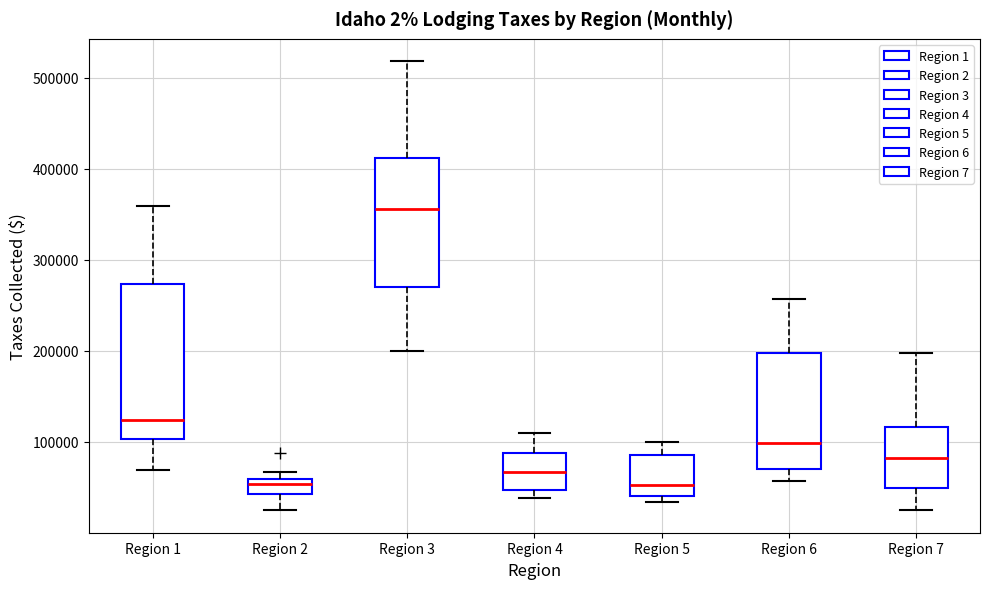

Reading left to right, read every box against the y-axis: the position of its median line, the range the box covers, and the ends of its whiskers. The values are not printed on the chart, so give them approximately, as read against the axis.

Region 1: median 120000, box 100000 to 270000, whiskers 70000 to 360000
Region 2: median 50000, box 40000 to 60000, whiskers 30000 to 70000
Region 3: median 360000, box 270000 to 410000, whiskers 200000 to 520000
Region 4: median 70000, box 50000 to 90000, whiskers 40000 to 110000
Region 5: median 50000, box 40000 to 90000, whiskers 30000 to 100000
Region 6: median 100000, box 70000 to 200000, whiskers 60000 to 260000
Region 7: median 80000, box 50000 to 120000, whiskers 20000 to 200000